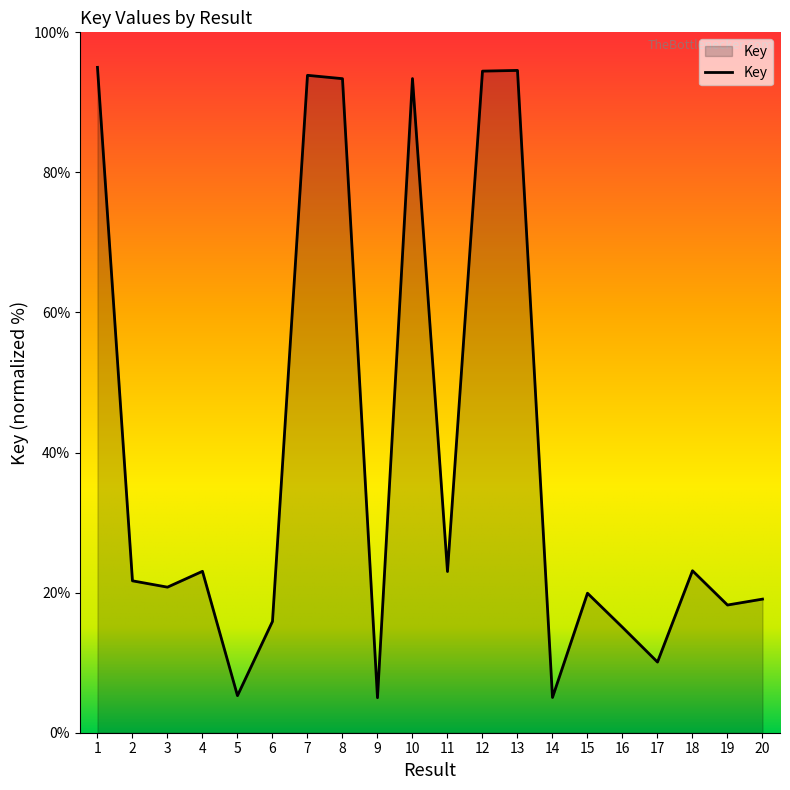

What is the greatest value displayed?

95.0